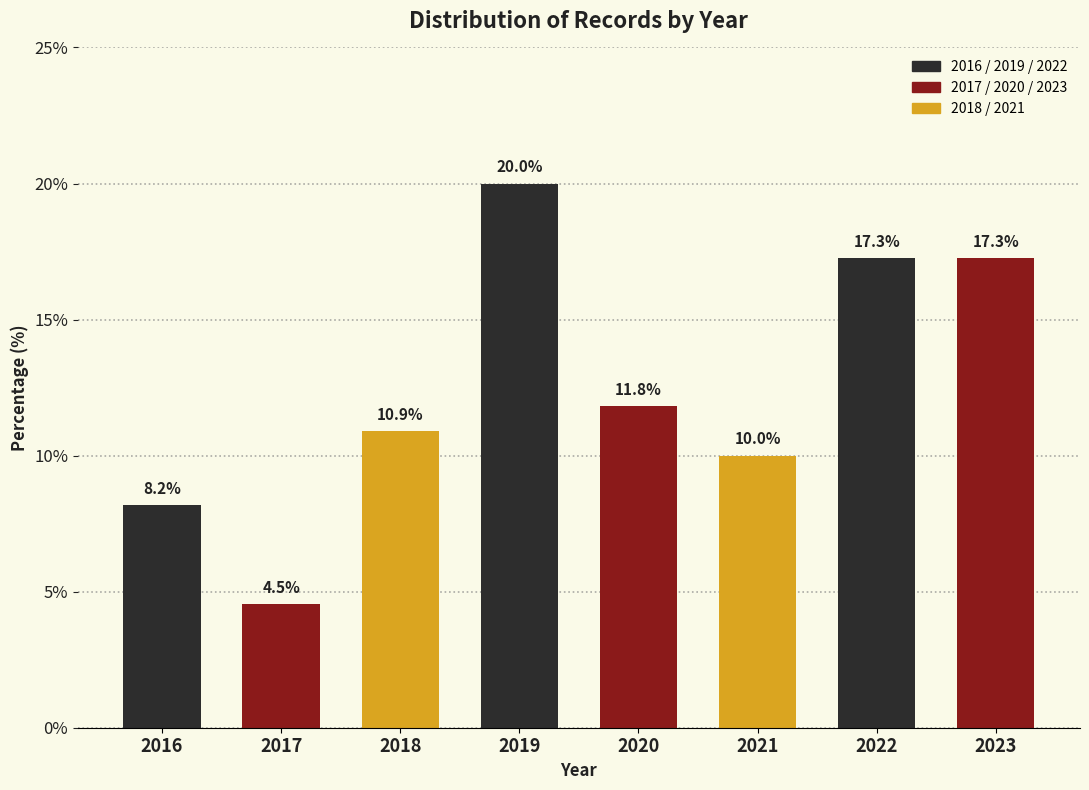

Reading left to right, transcribe all the data shown in this chart.

8.2	4.5	10.9	20.0	11.8	10.0	17.3	17.3